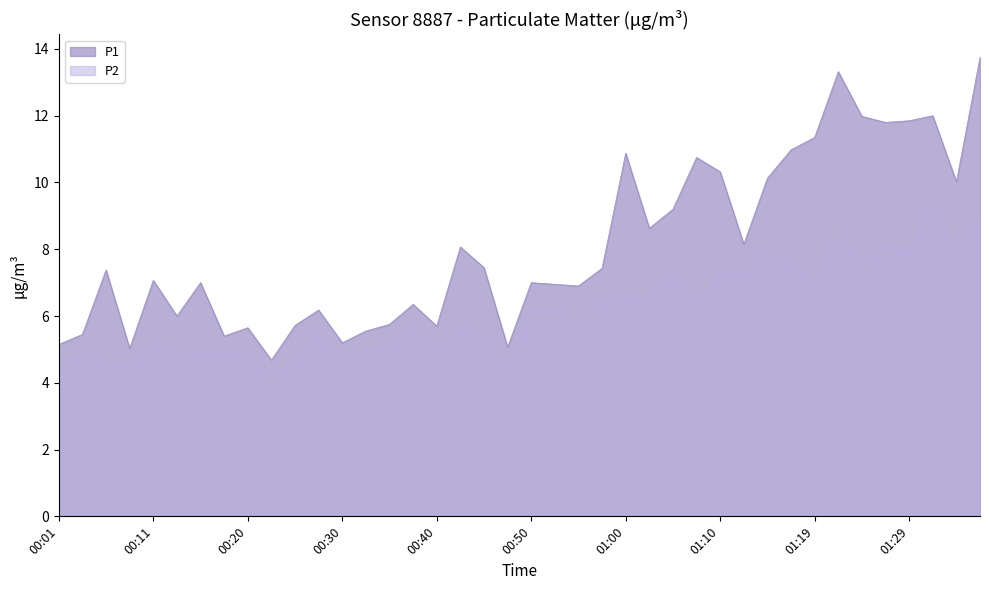

At how many categories does at least one series exceed 9?

14